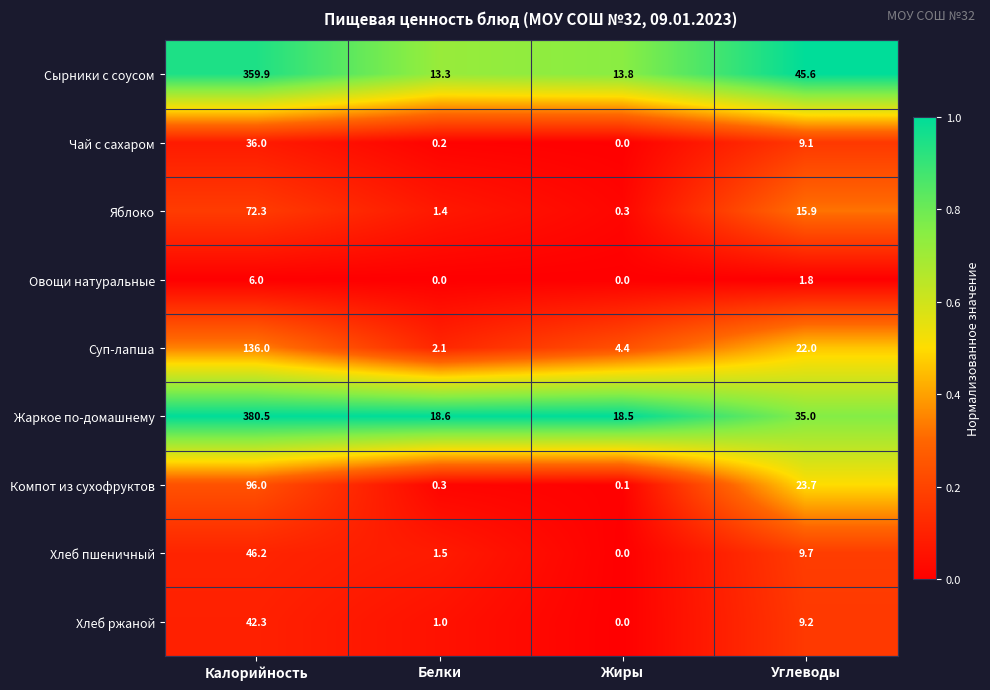

What is the difference between the second highest and second lowest values in the Овощи натуральные series?

1.8